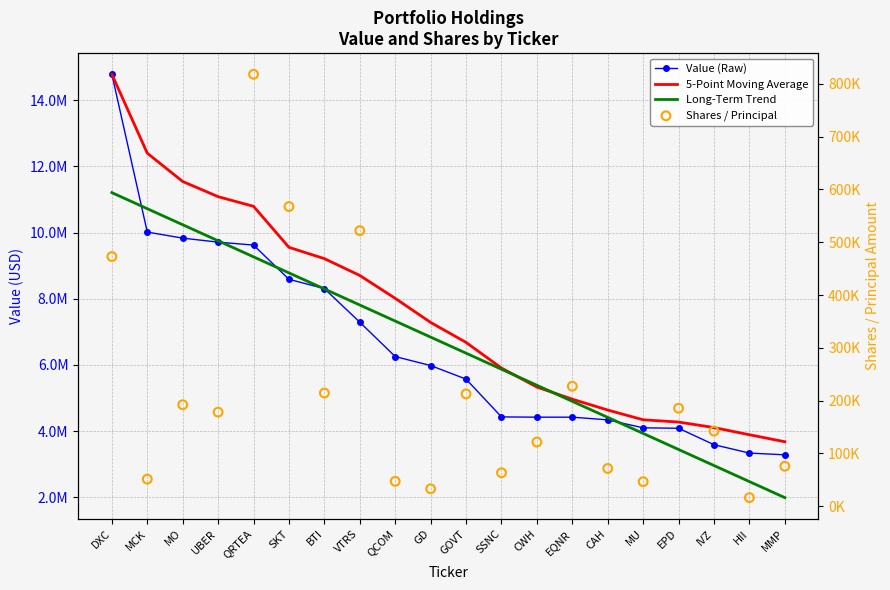

At how many categories does at least one series exceed 321954?

20